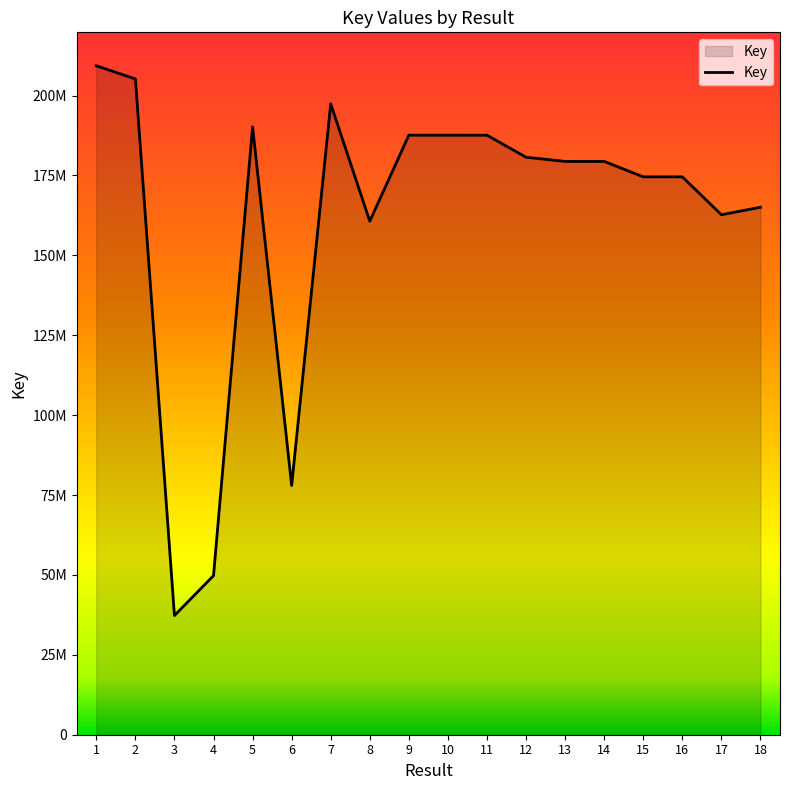

What is the change in value from 9 to 18?

-22548748